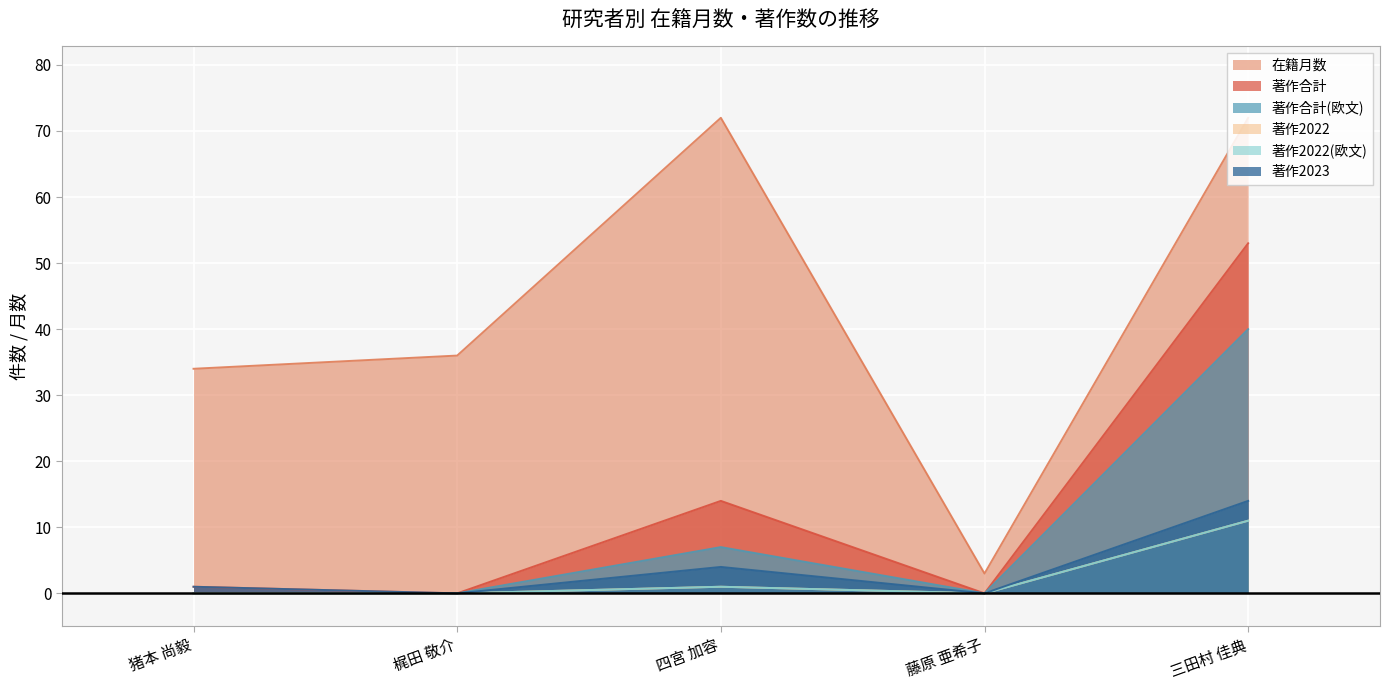

Reading left to right, extract all data points from this chart.

在籍月数: 34	36	72	3	72
著作合計: 1	0	14	0	53
著作合計(欧文): 0	0	7	0	40
著作2022: 0	0	1	0	11
著作2022(欧文): 0	0	1	0	11
著作2023: 1	0	4	0	14